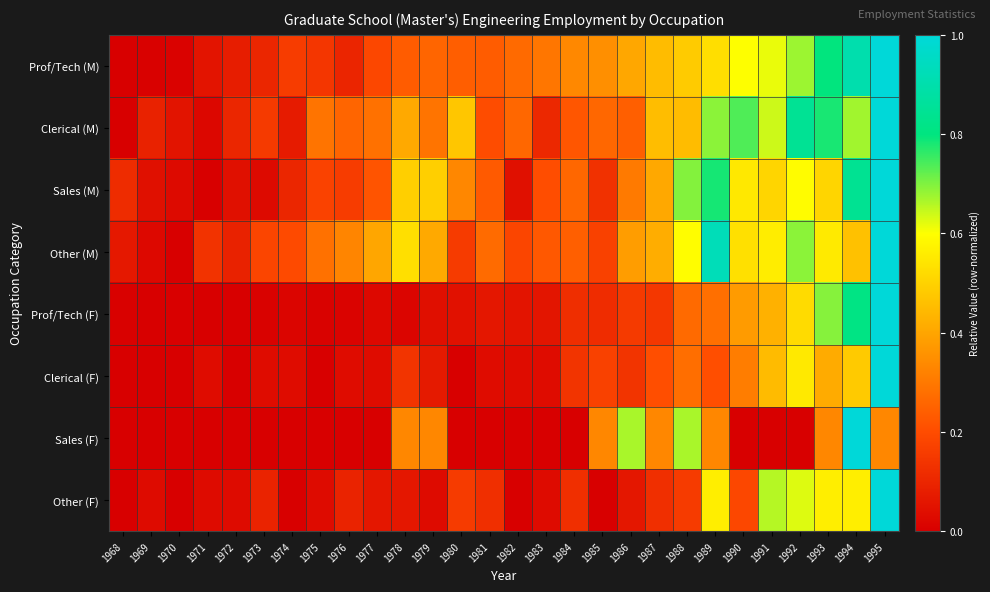

Which series has the largest total across all categories?

Clerical (M)